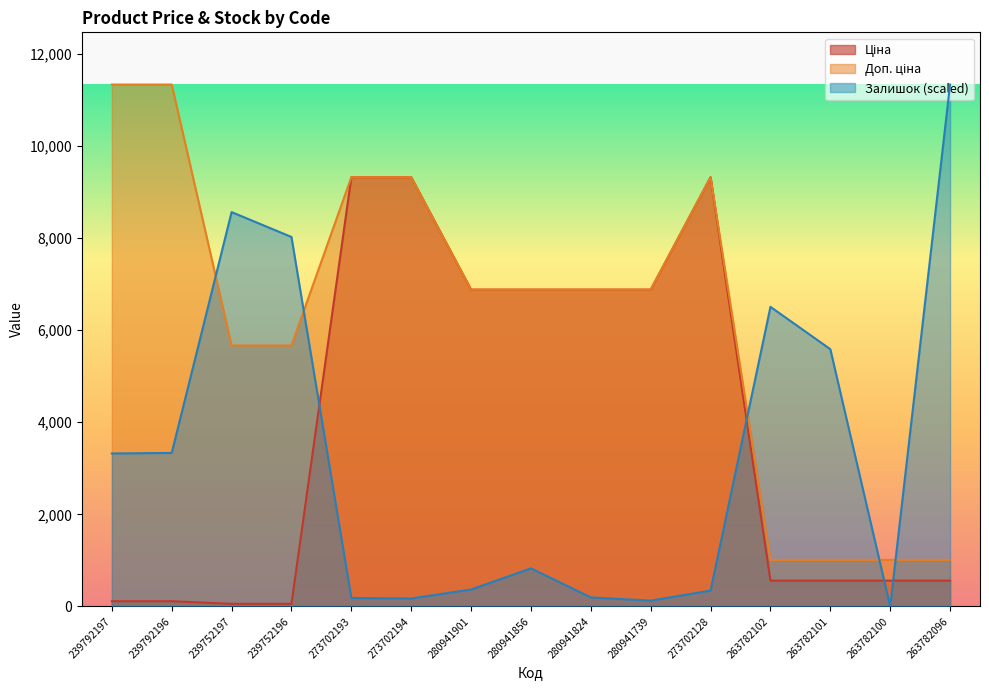

True or false: Ціна has more than 2 interior local peaks.

False